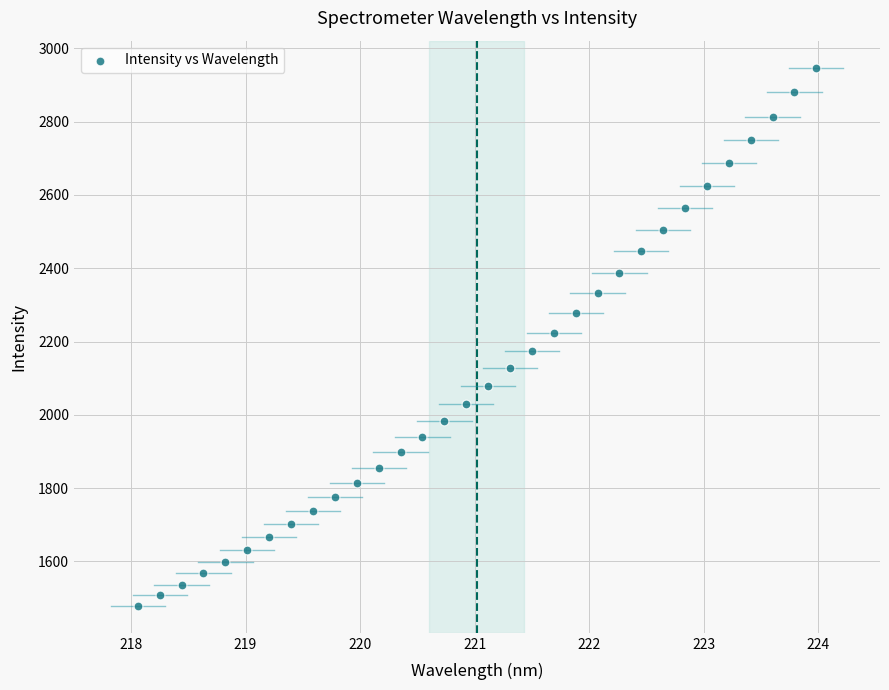

What is the range of Y values (max minus min)?

1468.8